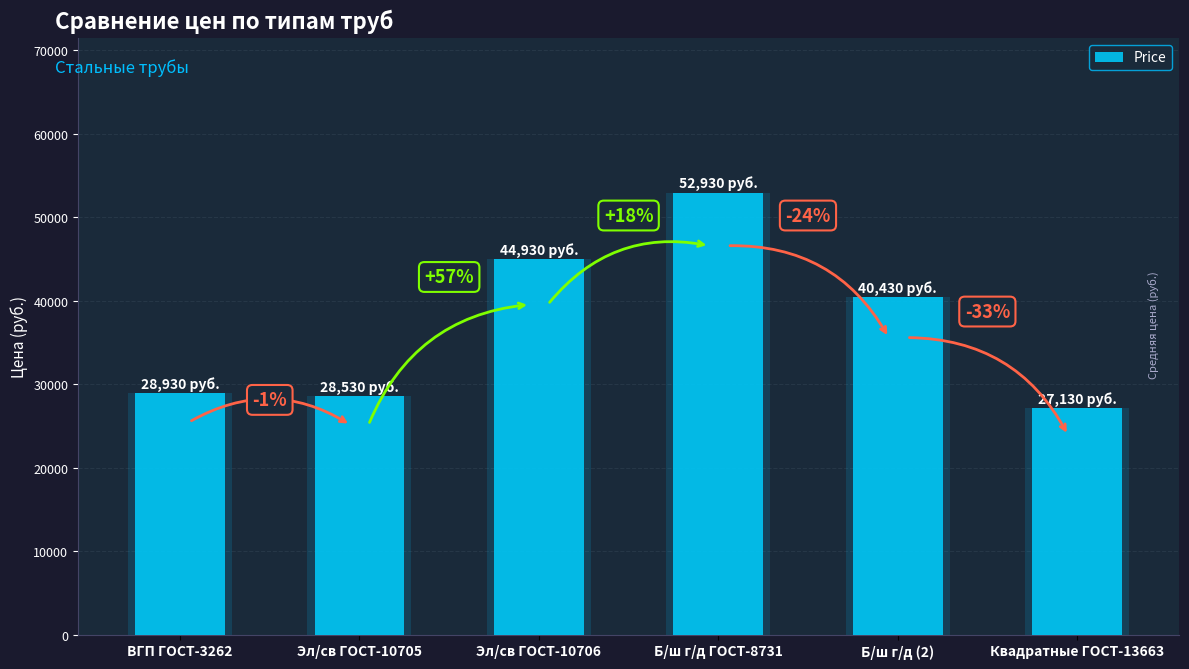

Rank the categories by value from lowest to highest.

Квадратные ГОСТ-13663, Эл/св ГОСТ-10705, ВГП ГОСТ-3262, Б/ш г/д (2), Эл/св ГОСТ-10706, Б/ш г/д ГОСТ-8731